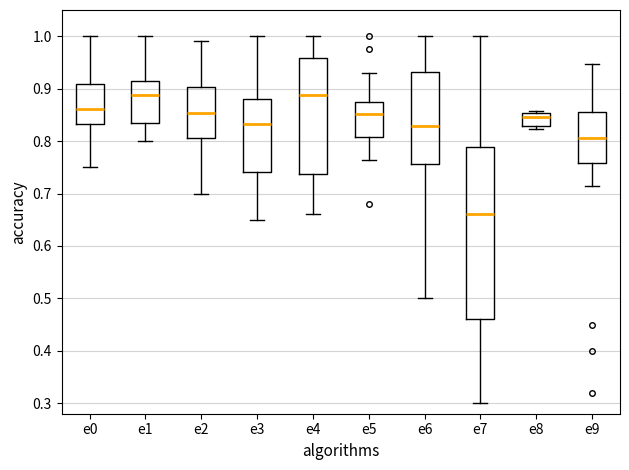

Where is the lower edge of the box for e7 on the y-axis? The values are not printed on the chart, so give them approximately, as read against the axis.

0.46